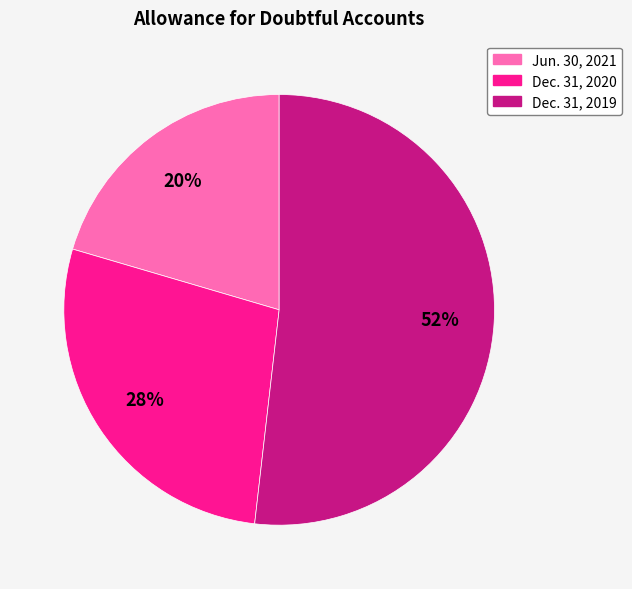

Between Dec. 31, 2019 and Jun. 30, 2021, which is larger?

Dec. 31, 2019